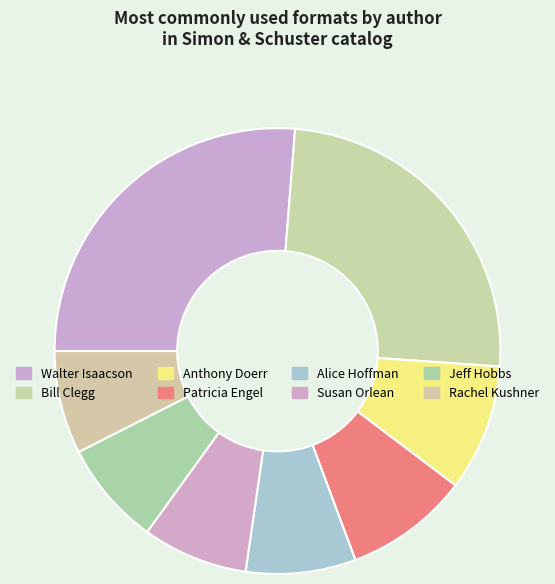

How much of the chart is everything except Bill Clegg?

75.2%